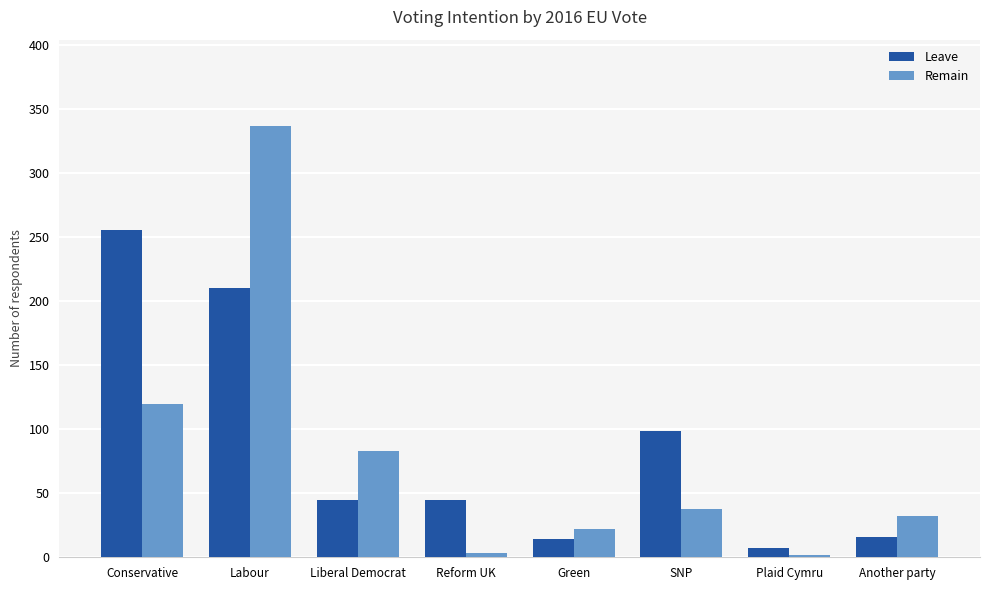

What is the difference between the maximum and minimum values in the Leave series?

249